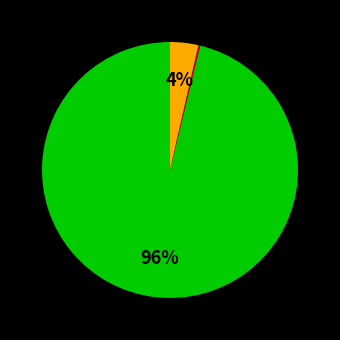

To the nearest percent, what is the difference between the largest and smallest slice percentages?

96%